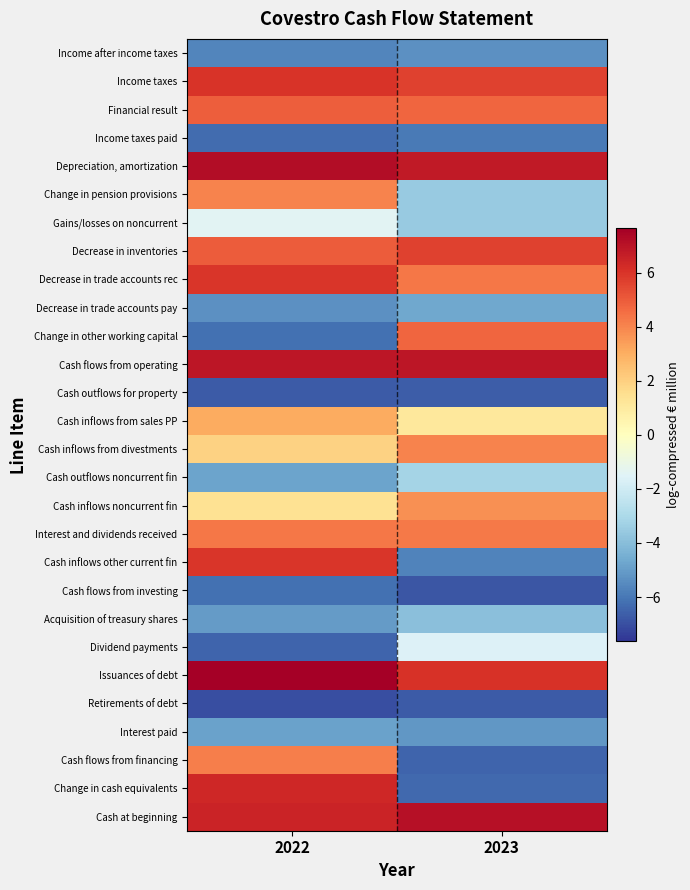

Rank the series at 2022 from highest to lowest value.

Issuances of debt, Depreciation, amortization, Cash flows from operating, Cash at beginning, Change in cash equivalents, Income taxes, Decrease in trade accounts rec, Cash inflows other current fin, Decrease in inventories, Financial result, Interest and dividends received, Cash flows from financing, Change in pension provisions, Cash inflows from sales PP, Cash inflows from divestments, Cash inflows noncurrent fin, Gains/losses on noncurrent, Cash outflows noncurrent fin, Interest paid, Acquisition of treasury shares, Decrease in trade accounts pay, Income after income taxes, Change in other working capital, Cash flows from investing, Income taxes paid, Dividend payments, Cash outflows for property, Retirements of debt